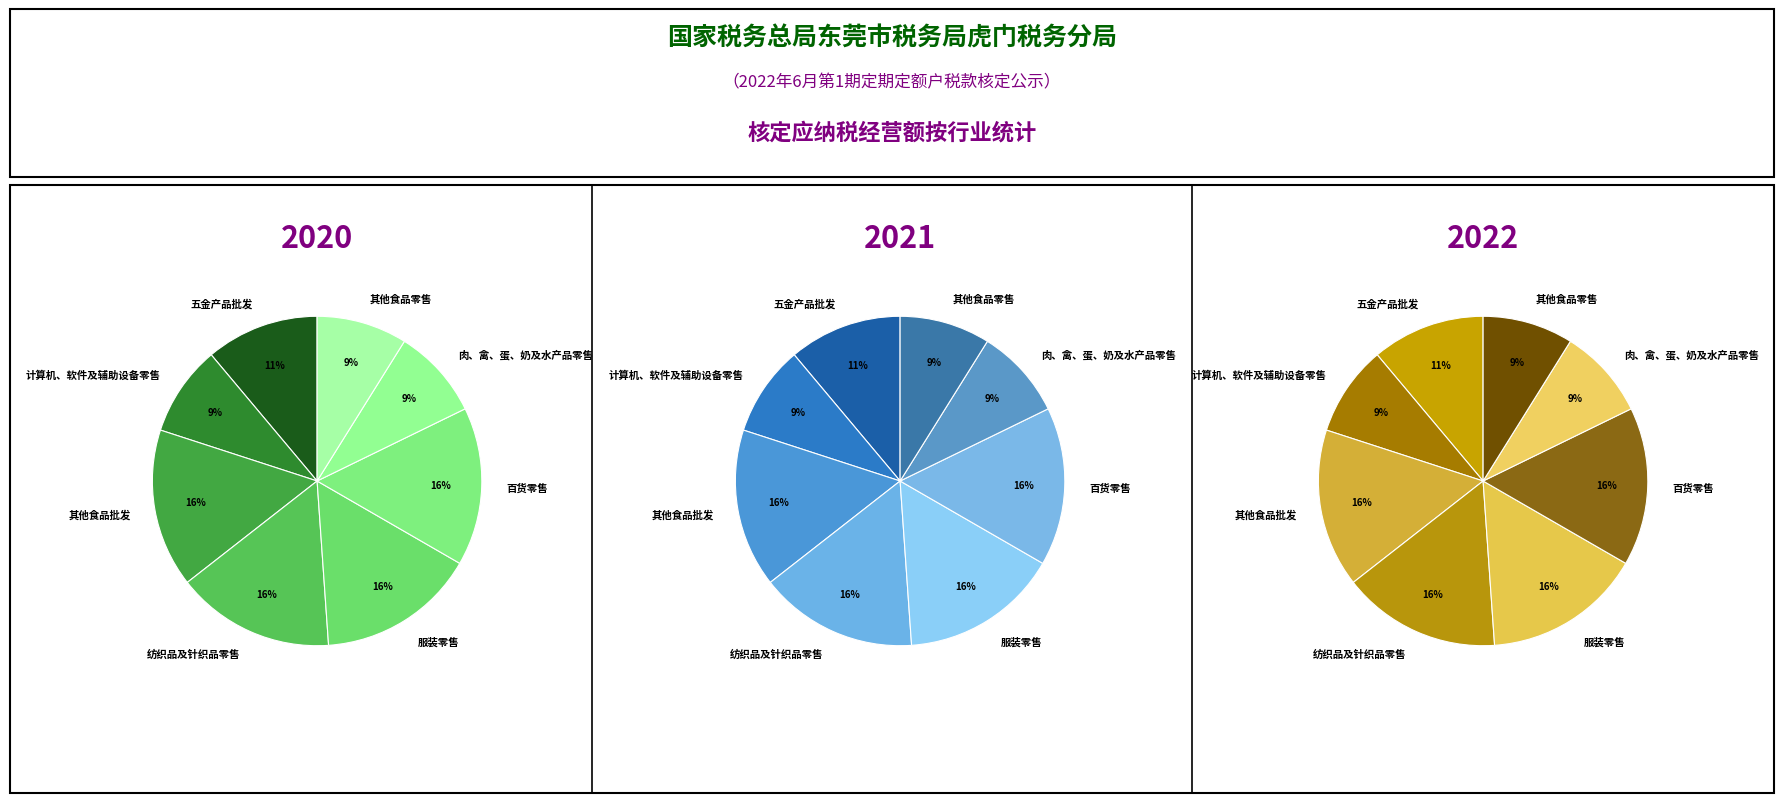

What is the change in value from 纺织品及针织品零售 to 其他食品零售?

-30000